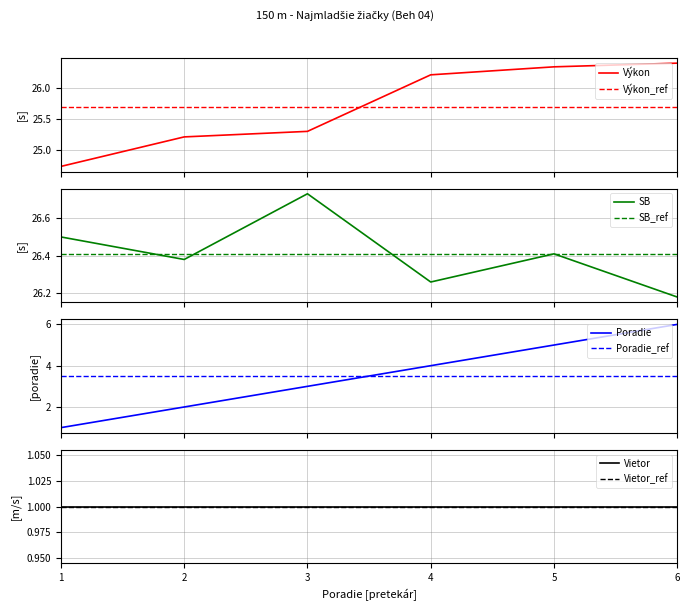

True or false: Výkon and SB intersect in this chart.

True